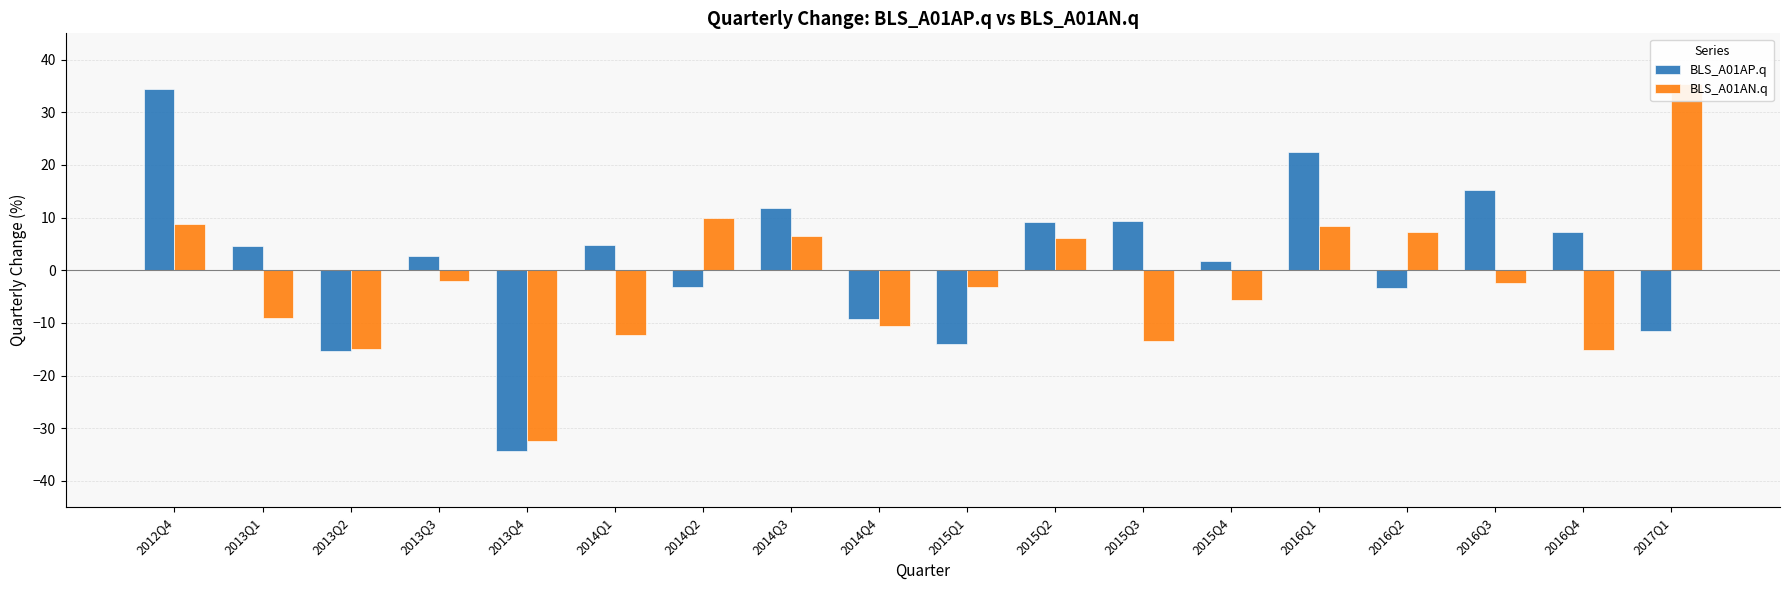

Is it true that BLS_A01AN.q equals -19.5 at 2014Q1?

False